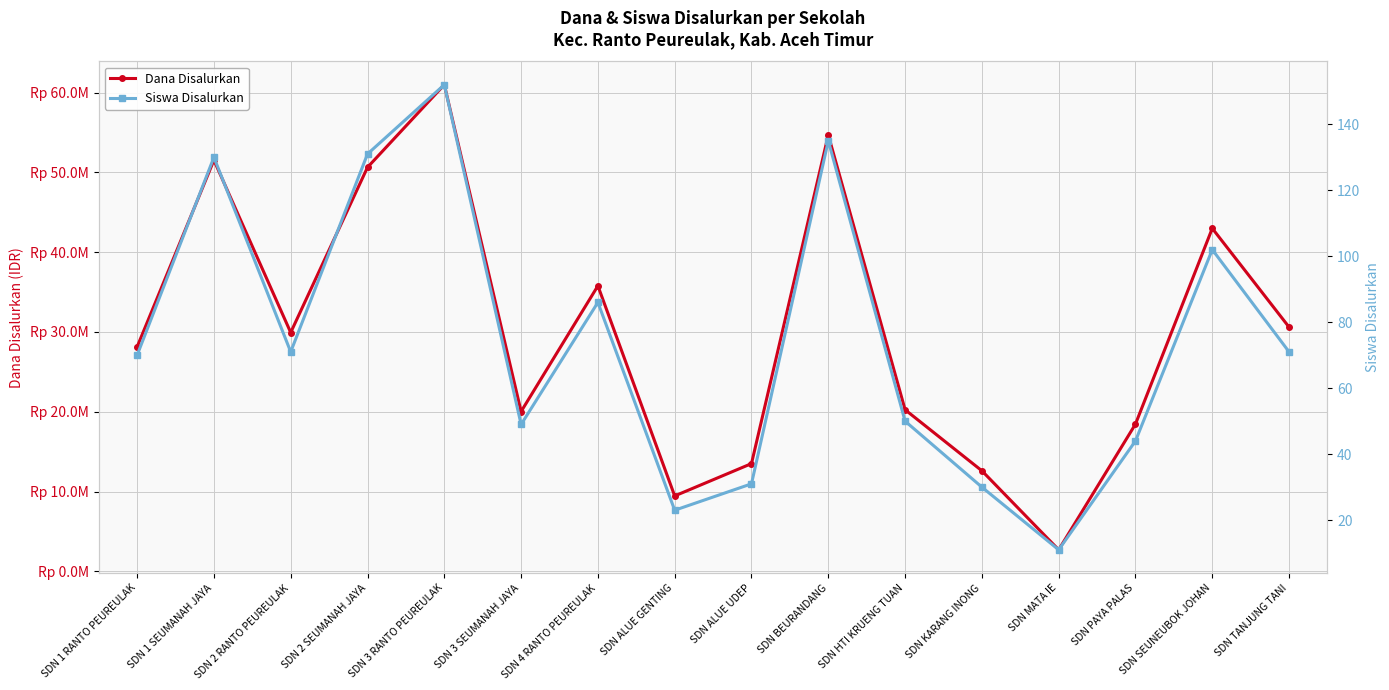

What are all the series names shown in the legend?

Dana Disalurkan, Siswa Disalurkan